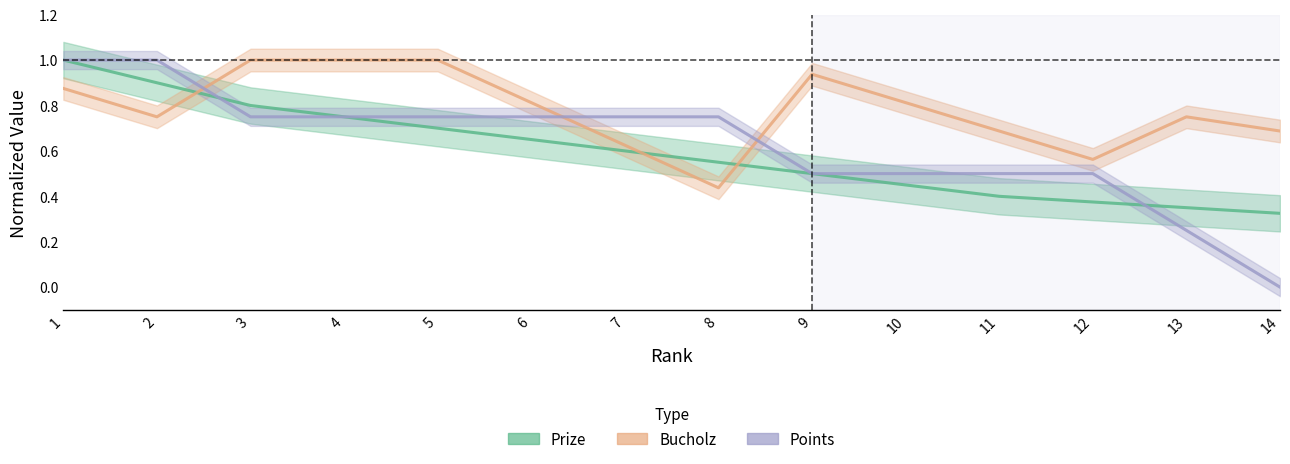

At which category is the sum across all series the highest?

1